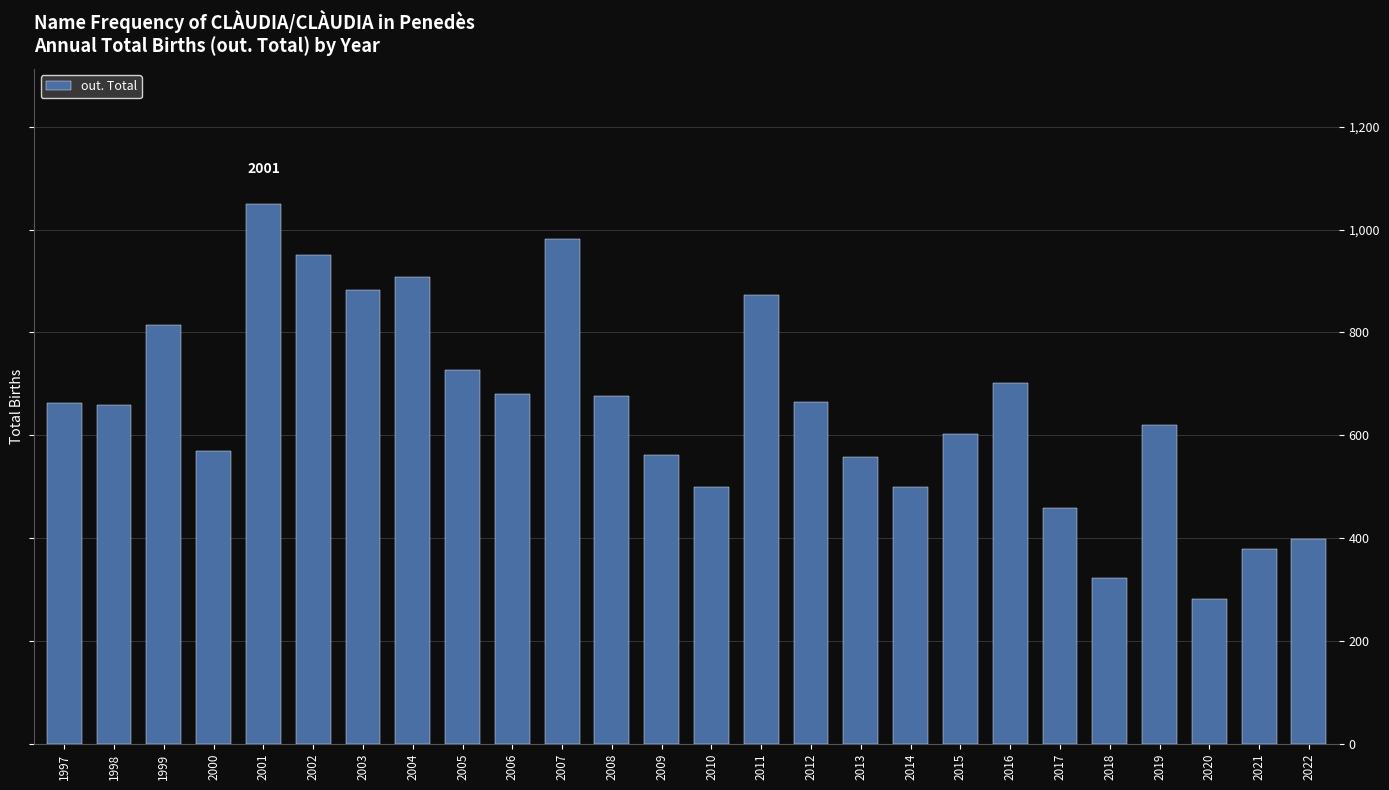

What value does the data have at 2019, to the nearest 10?

620